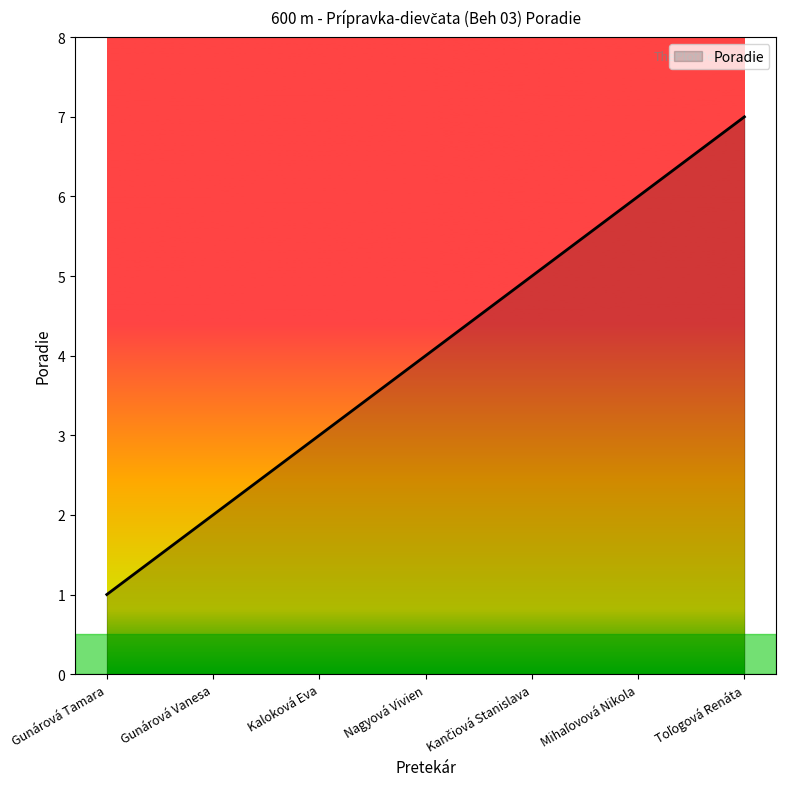

What is the change in value from Gunárová Tamara to Nagyová Vivien?

+3